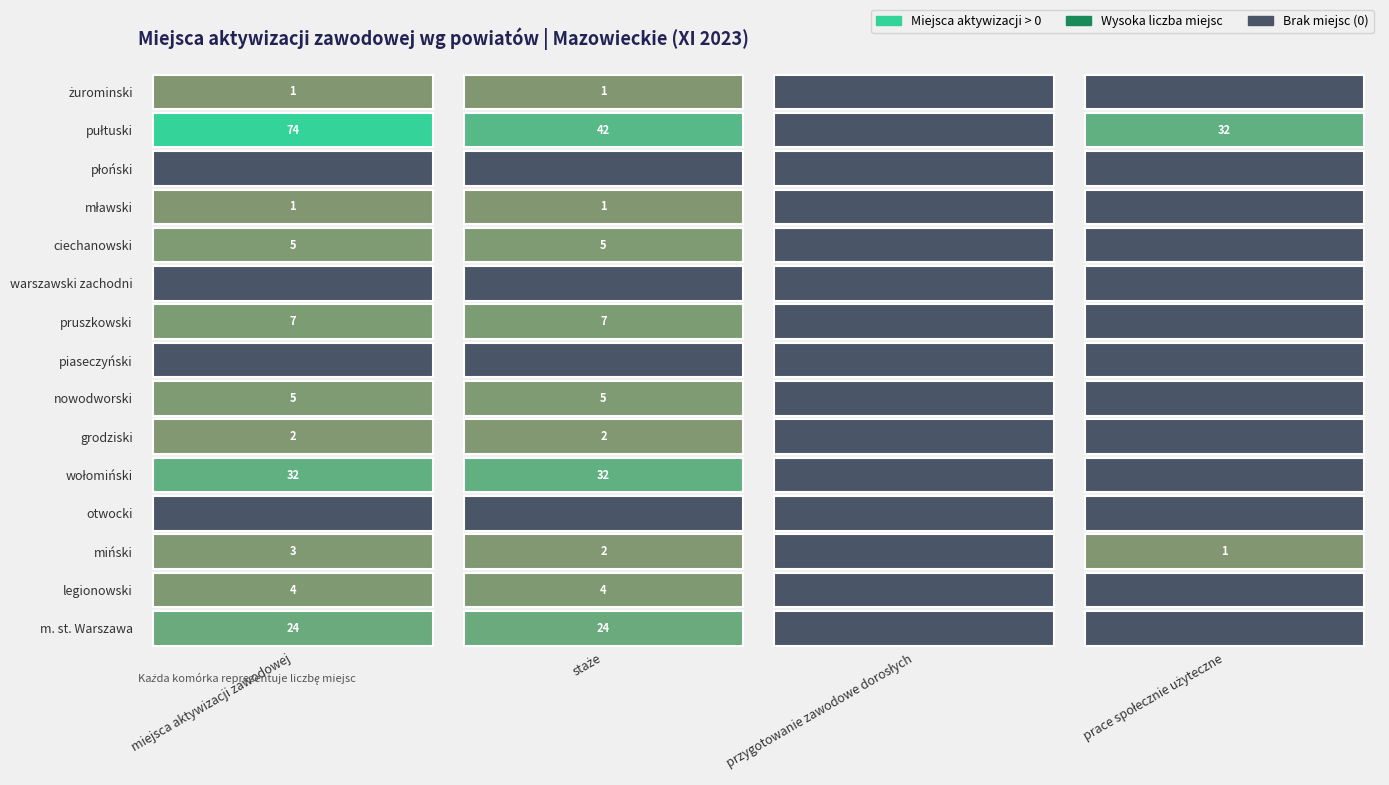

What is the spread (max minus min) of values at 3?

32